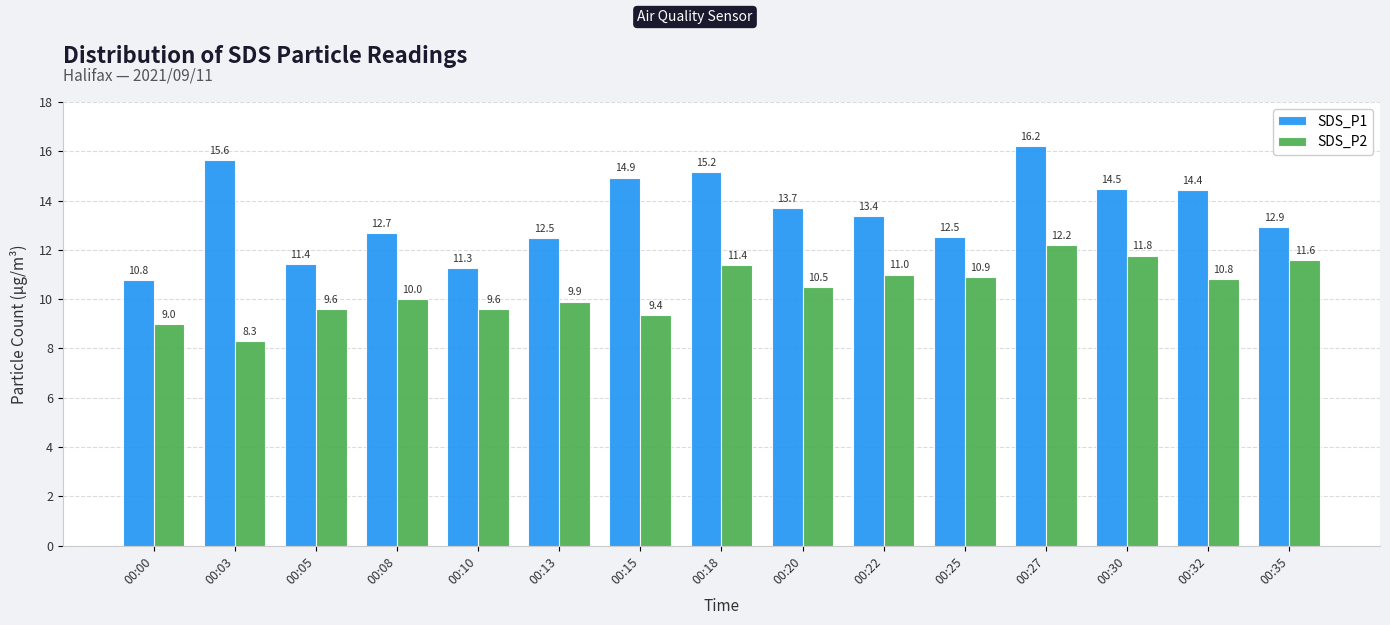

The SDS_P2 series shows 13.1 at 00:08. True or false?

False